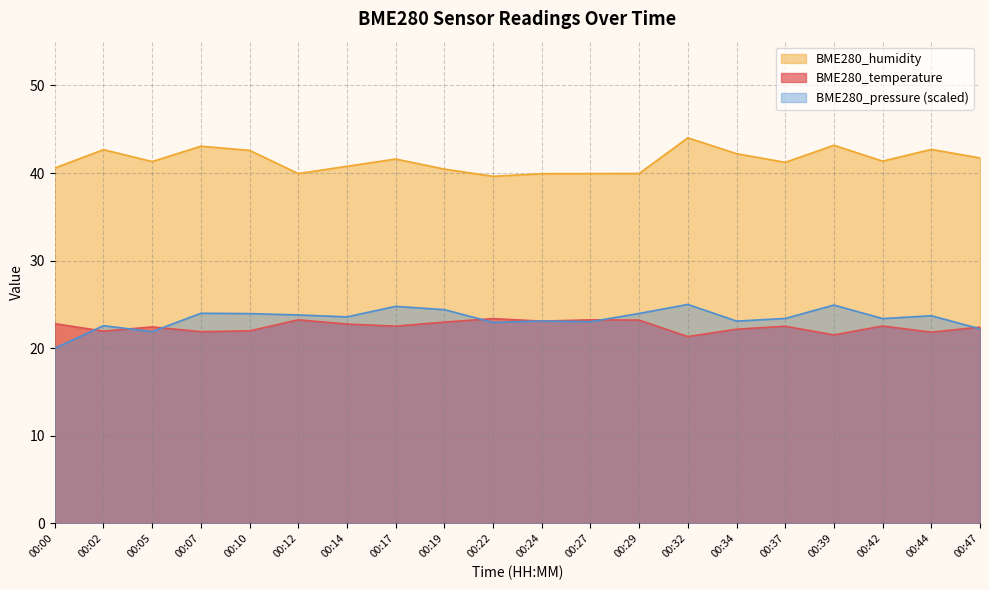

Reading right to left, transcribe all the data shown in this chart.

BME280_temperature: 00:47=22.4	00:44=21.8	00:42=22.5	00:39=21.5	00:37=22.5	00:34=22.2	00:32=21.3	00:29=23.2	00:27=23.2	00:24=23.1	00:22=23.4	00:19=23.0	00:17=22.5	00:14=22.8	00:12=23.2	00:10=22.0	00:07=21.9	00:05=22.4	00:02=21.9	00:00=22.8
BME280_humidity: 00:47=41.7	00:44=42.7	00:42=41.4	00:39=43.2	00:37=41.2	00:34=42.2	00:32=44.0	00:29=40.0	00:27=39.9	00:24=39.9	00:22=39.6	00:19=40.5	00:17=41.6	00:14=40.8	00:12=39.9	00:10=42.6	00:07=43.1	00:05=41.3	00:02=42.7	00:00=40.6
BME280_pressure_norm: 00:47=22.2	00:44=23.7	00:42=23.4	00:39=24.9	00:37=23.4	00:34=23.1	00:32=25.0	00:29=24.0	00:27=23.0	00:24=23.1	00:22=22.9	00:19=24.4	00:17=24.8	00:14=23.6	00:12=23.8	00:10=24.0	00:07=24.0	00:05=21.9	00:02=22.6	00:00=20.0